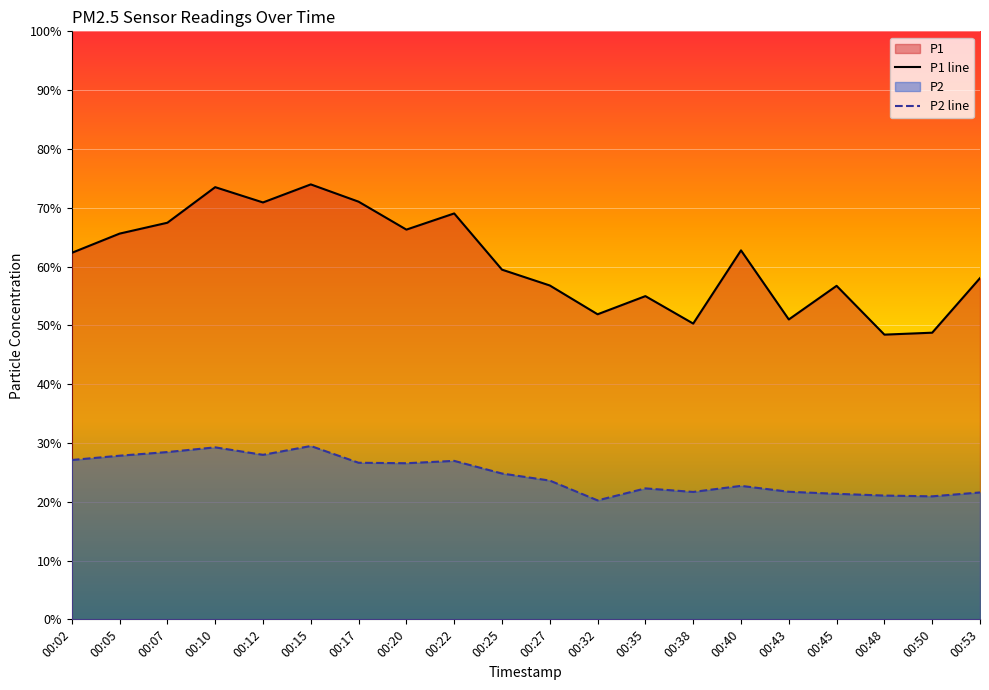

How many values in the P2 line series exceed 24?

10